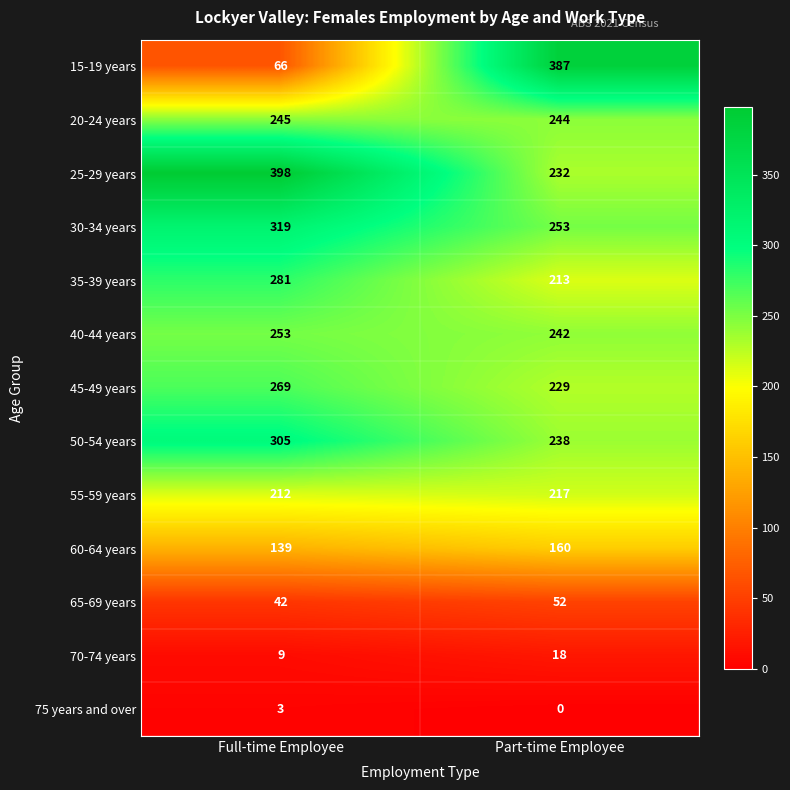

Which series has the largest range (max minus min)?

15-19 years